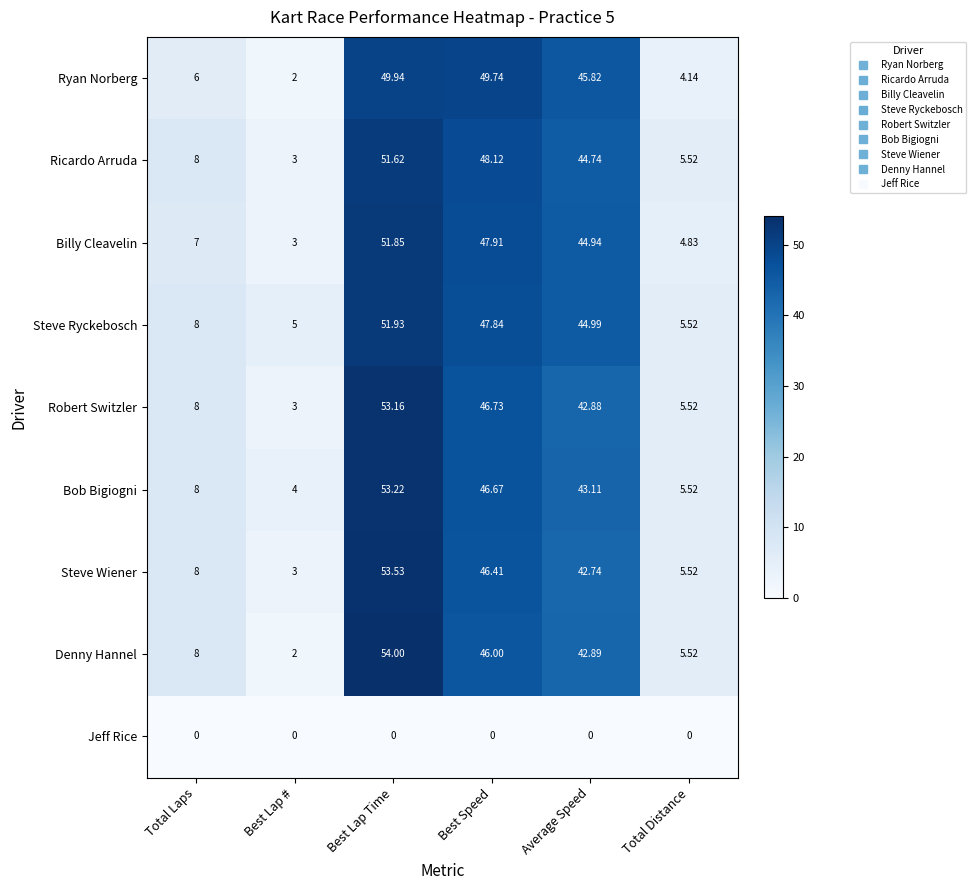

What is the difference between the highest and lowest values at Best Lap #?

5.0